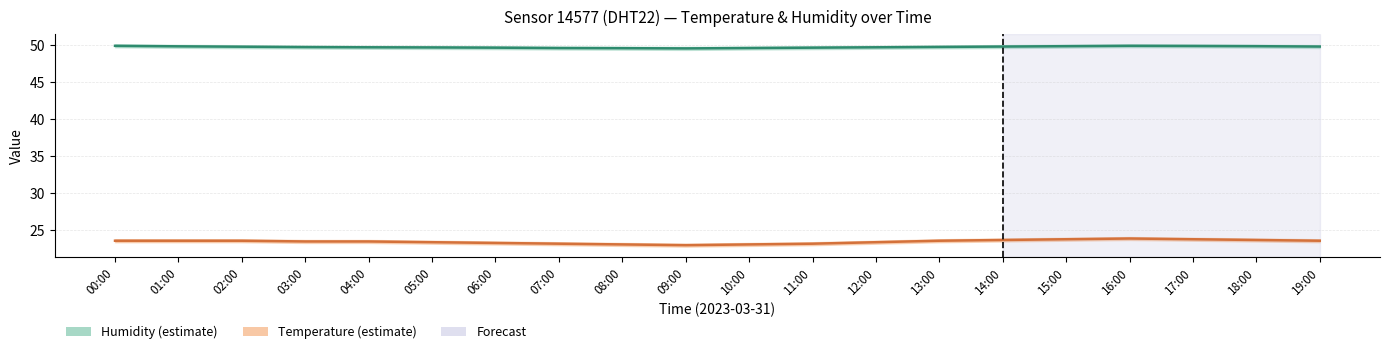

Is it true that Temperature equals 23.2 at 07:00?

True